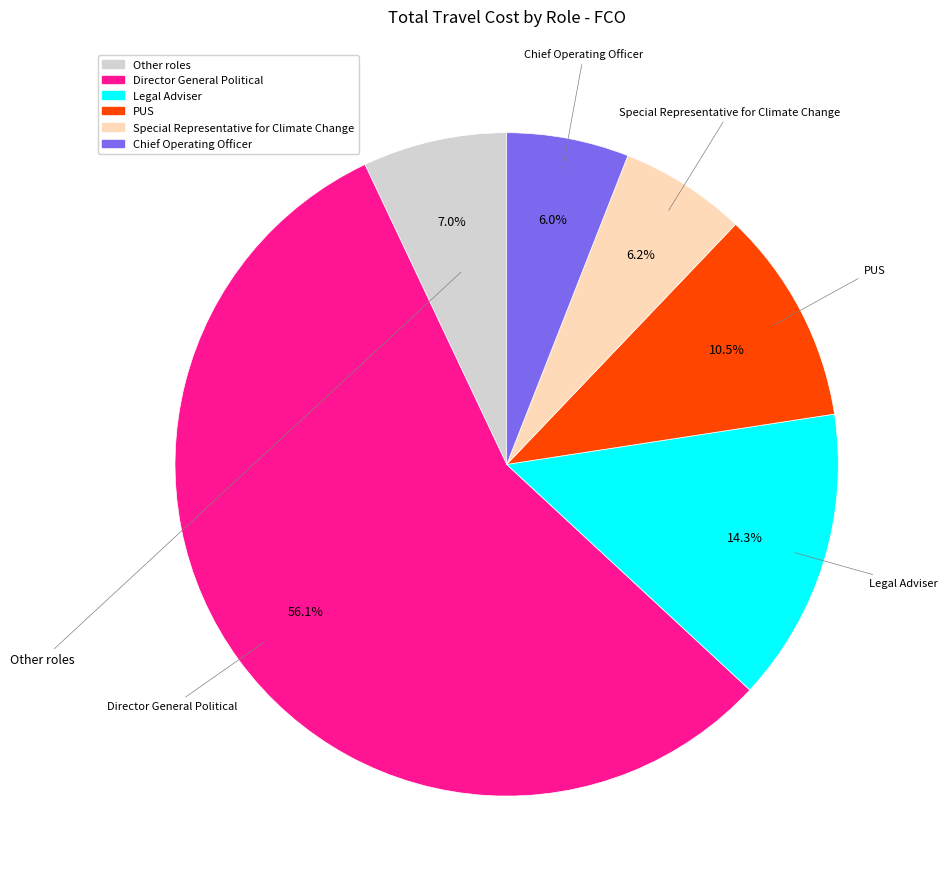

Is there any slice that represents more than half of the pie?

Yes